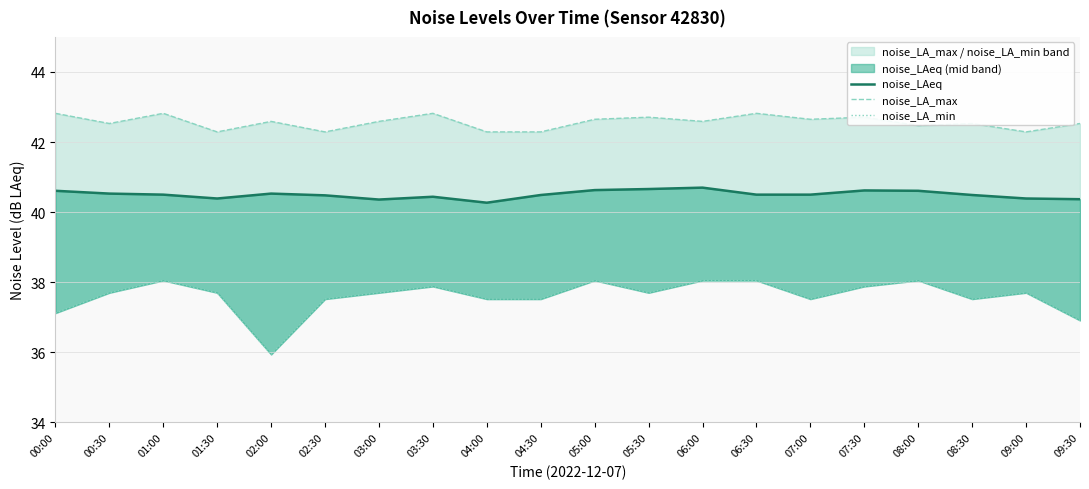

How many interior local peaks does the noise_LAeq series have?

4